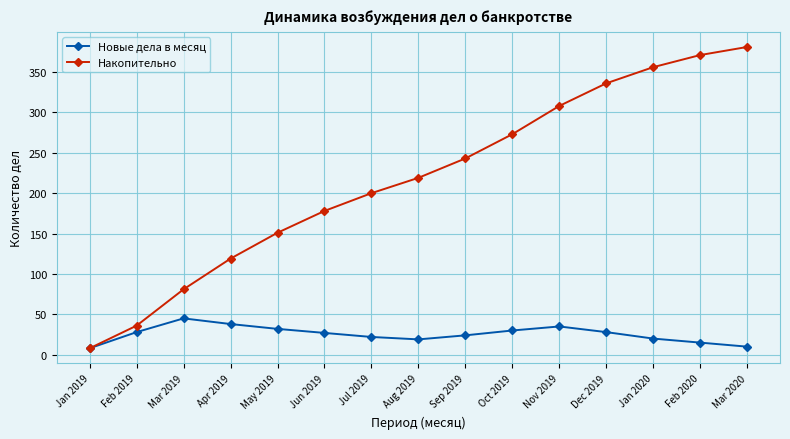

What is the difference between the highest and lowest values at Dec 2019?

308